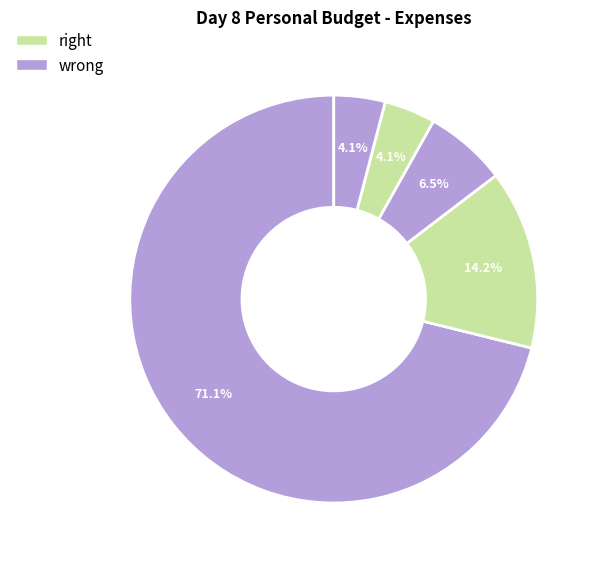

Count the number of slices in the pie.

5